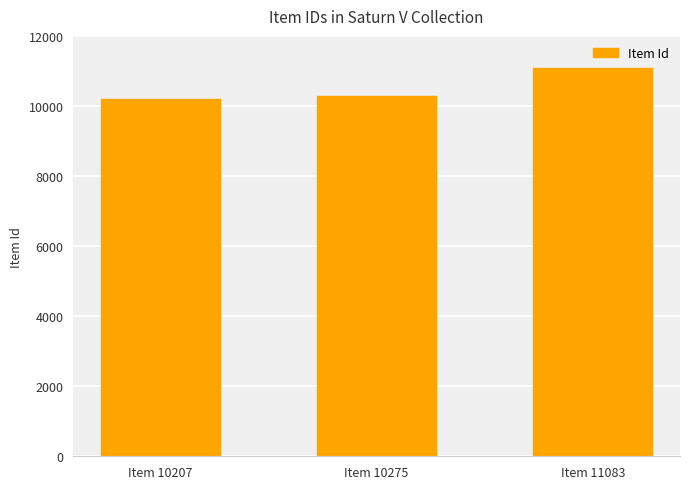

True or false: the data shows 11083 at Item 11083.

True